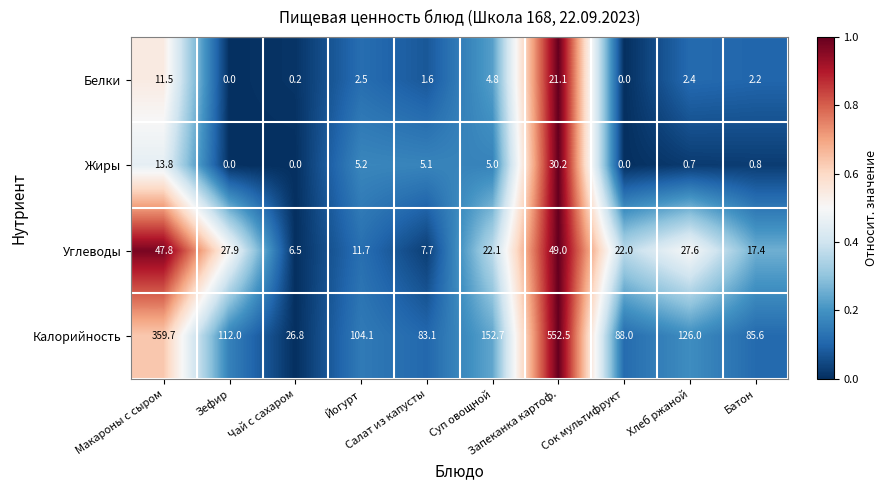

What is the sum of all Белки values?

46.3